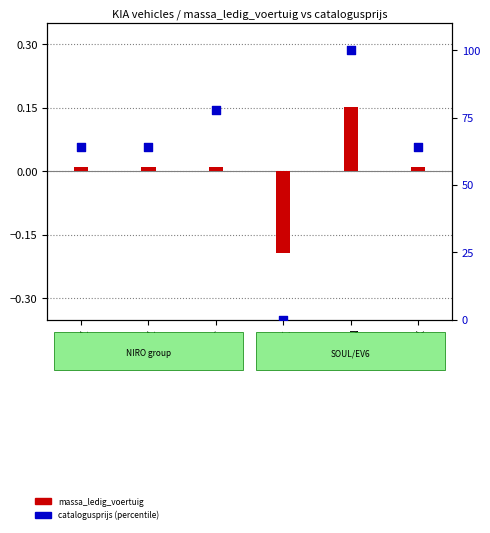

Which series reaches the minimum Y coordinate?

massa_ledig_voertuig